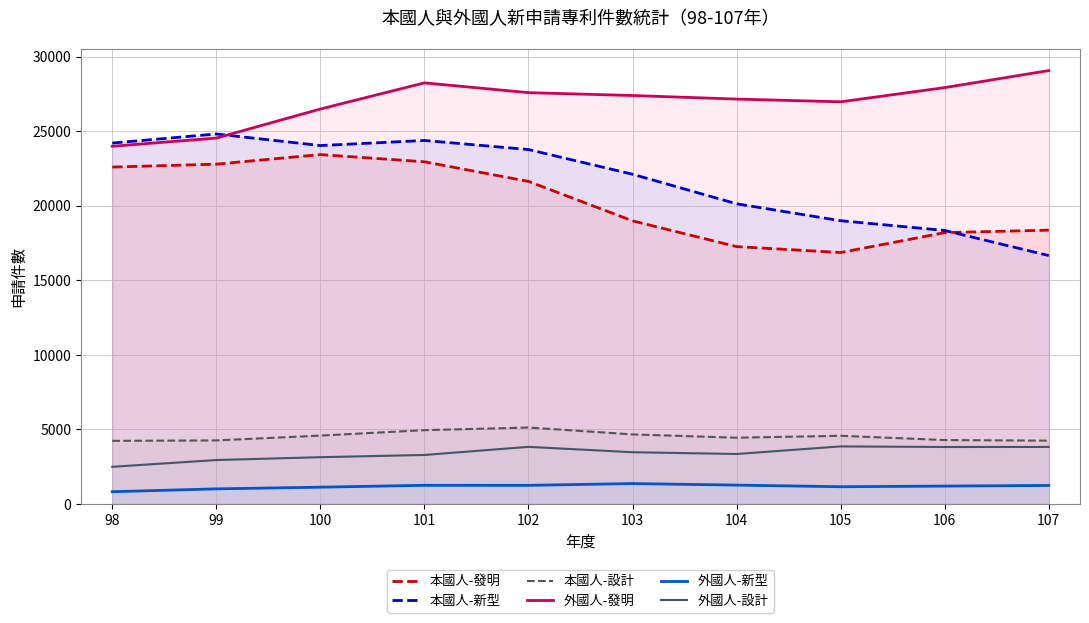

Where does the 本國人-設計 series first go above 4579?

100